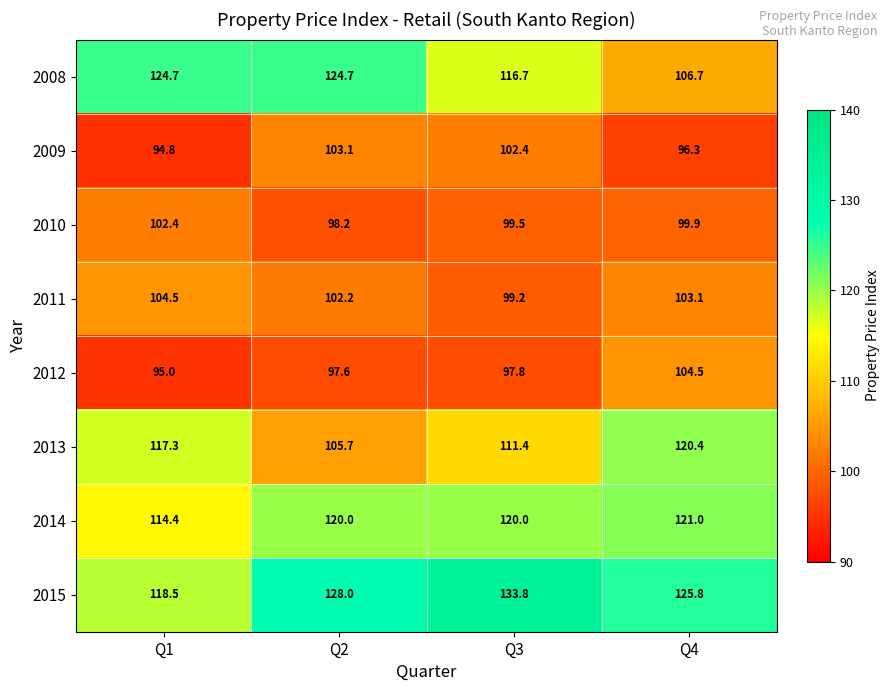

How many series are shown in this chart?

8